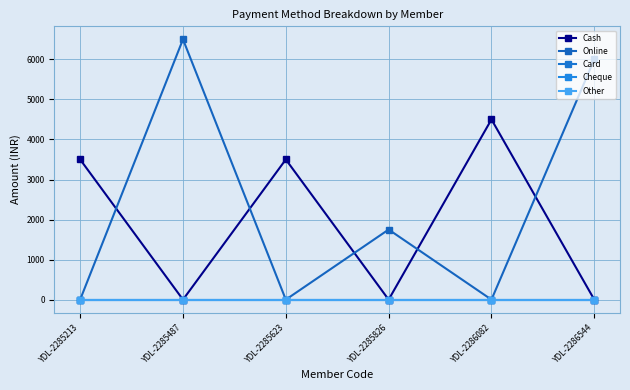

Is this an area chart (filled region under the line)?

No